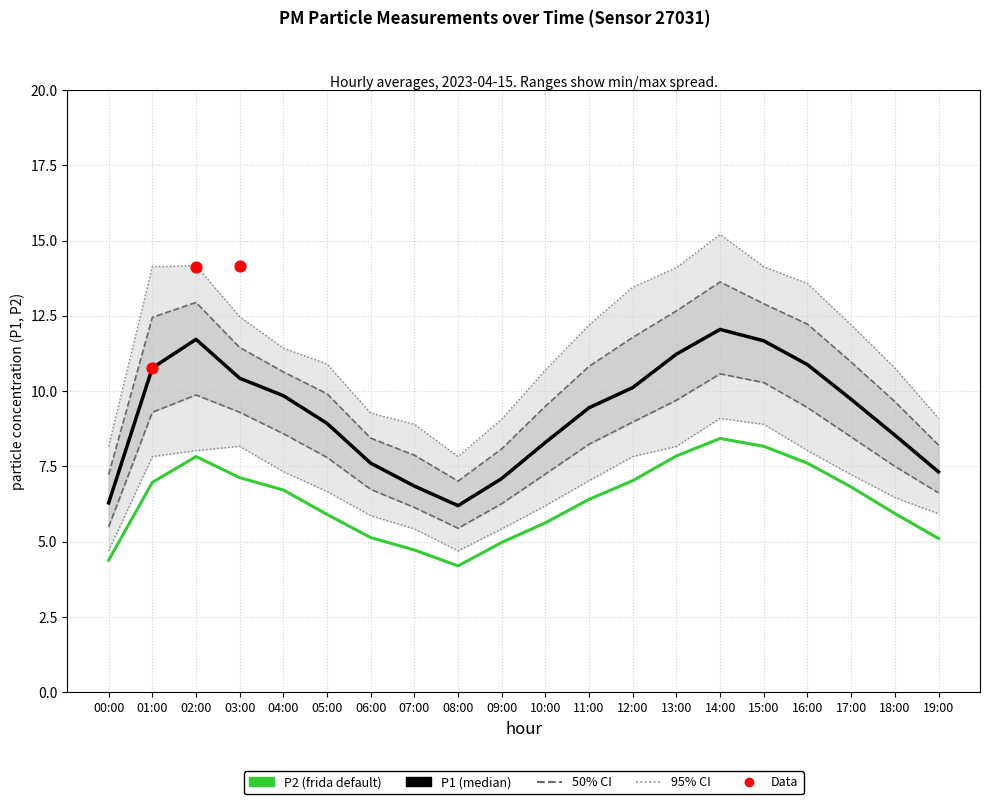

What is the total value across all series at 12:00?

50.2